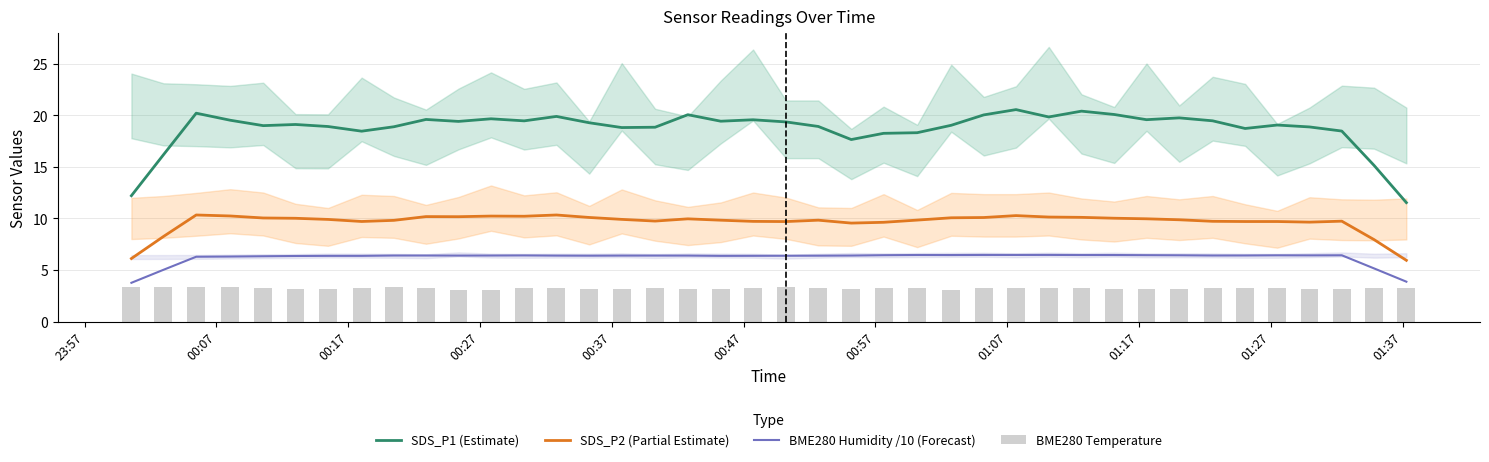

Does the chart contain any negative values?

No